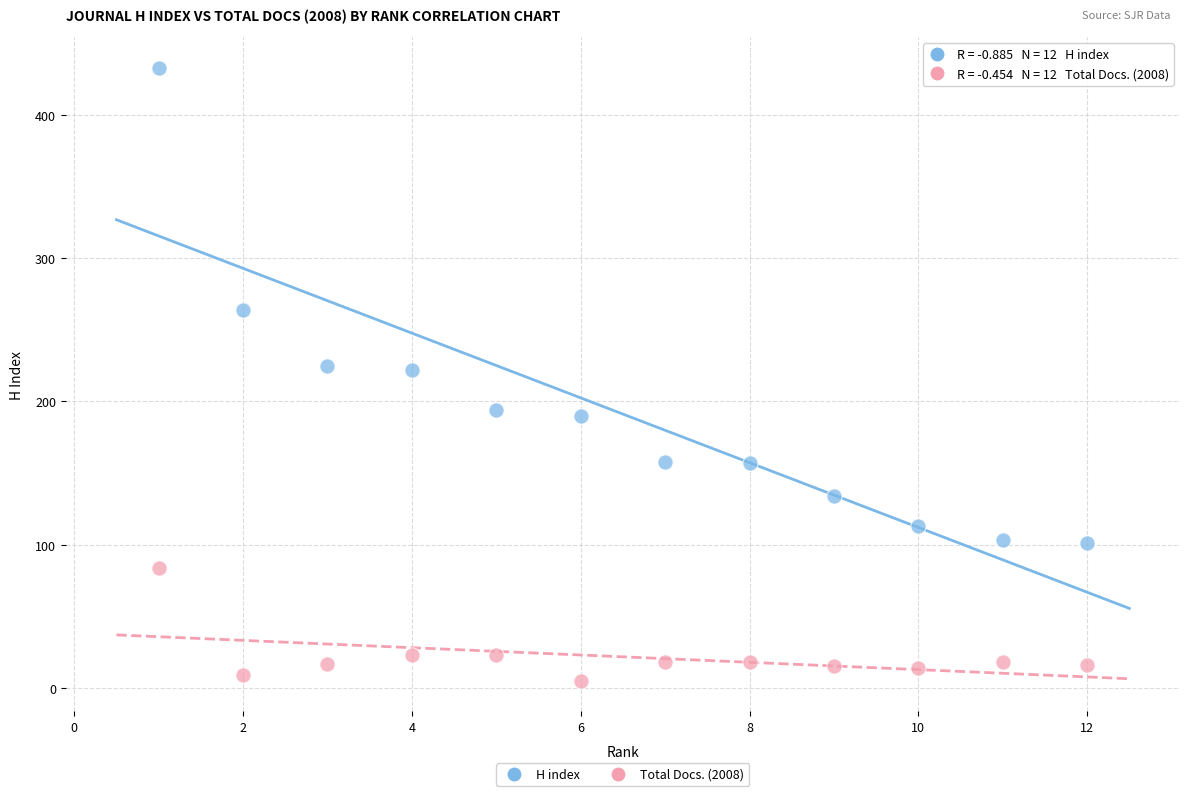

What are all the series names shown in the legend?

H index, Total Docs. (2008)